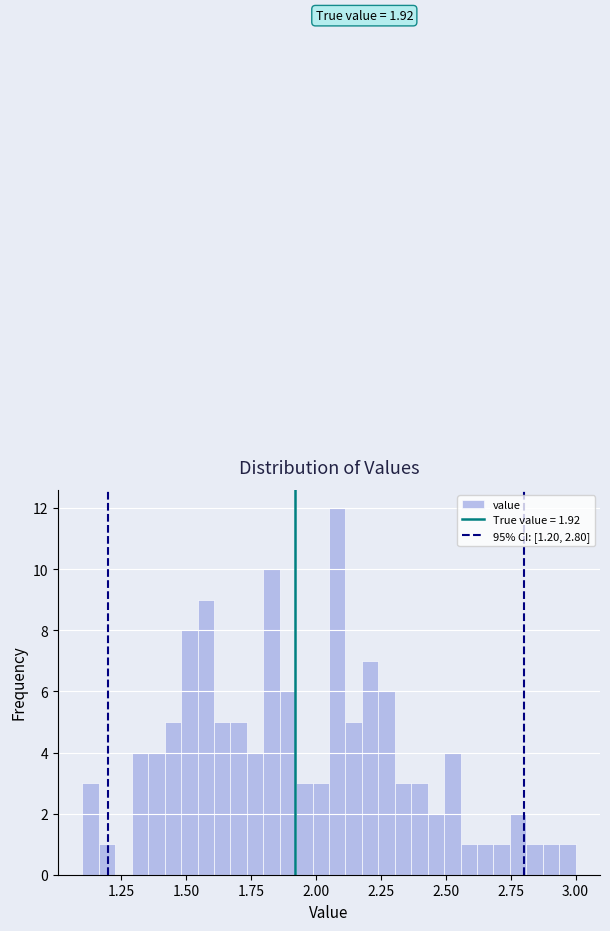

Read against the x-axis, roughly where is the centre of the tallest bar?

2.10